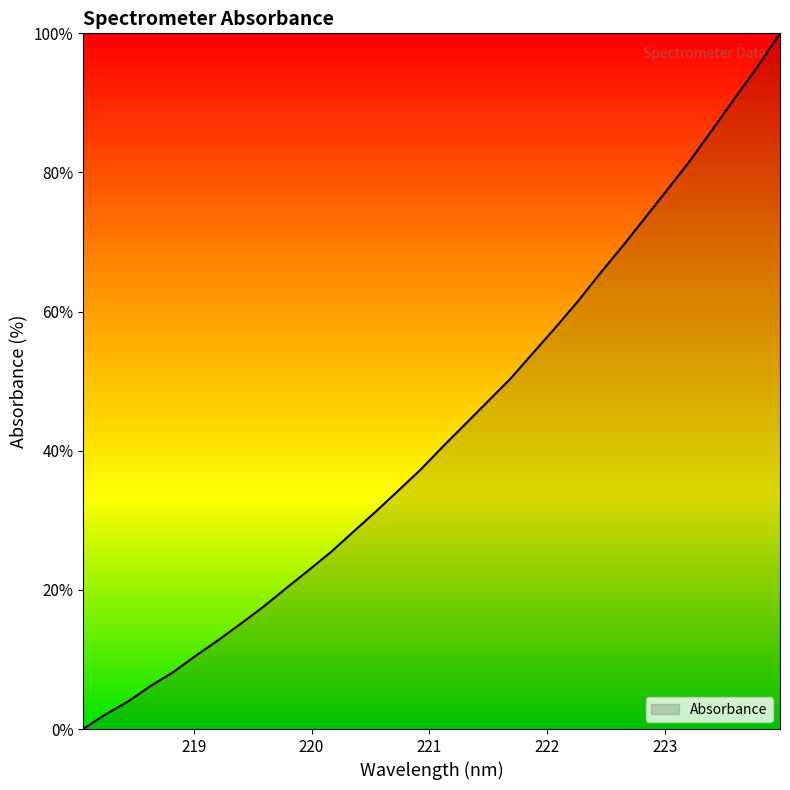

What is the difference between the maximum and minimum values?

100.0